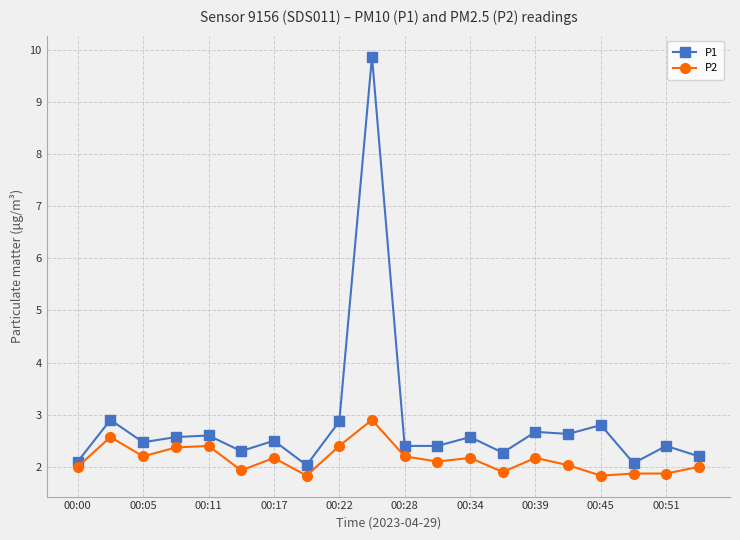

Reading left to right, list all the values displayed in this chart.

P1: 2.1	2.9	2.5	2.6	2.6	2.3	2.5	2.0	2.9	9.9	2.4	2.4	2.6	2.3	2.7	2.6	2.8	2.1	2.4	2.2
P2: 2.0	2.6	2.2	2.4	2.4	1.9	2.2	1.8	2.4	2.9	2.2	2.1	2.2	1.9	2.2	2.0	1.8	1.9	1.9	2.0